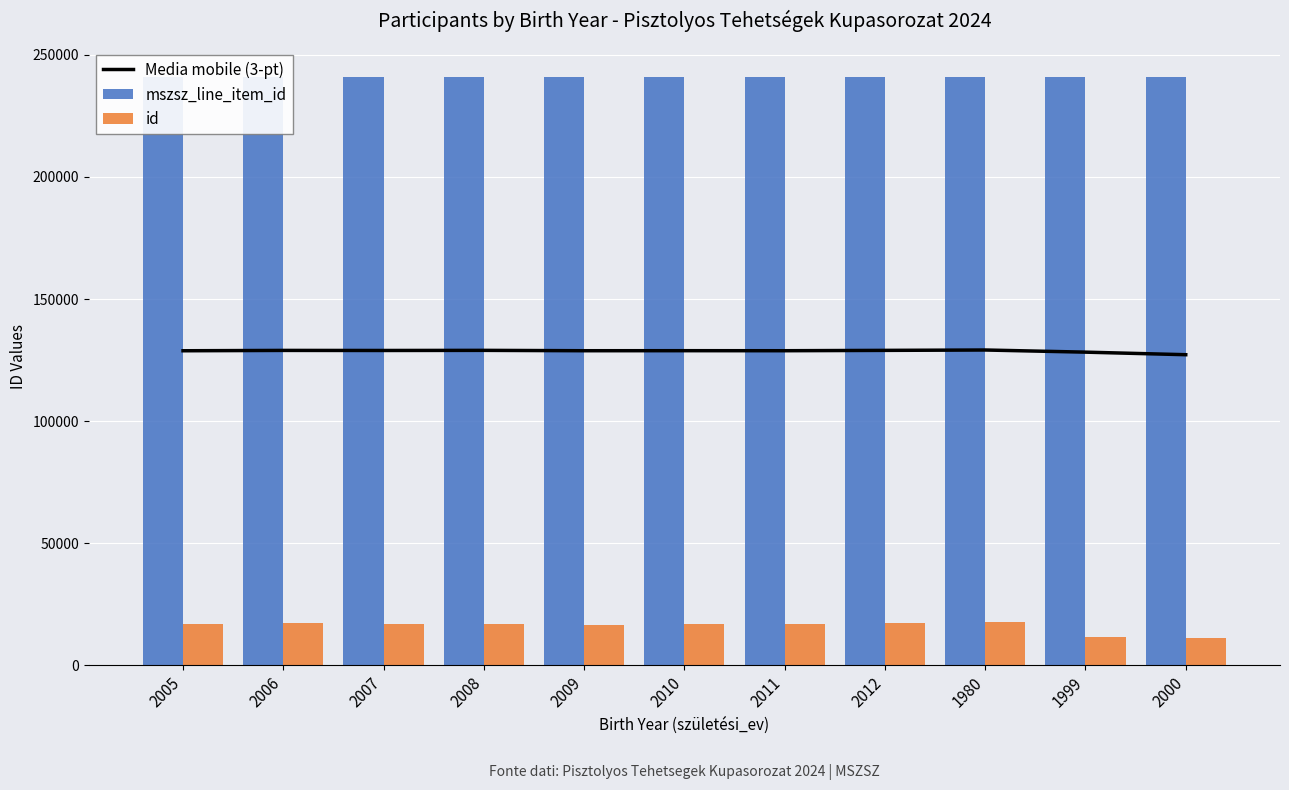

What is the label of the 5th bar from the right?

2011